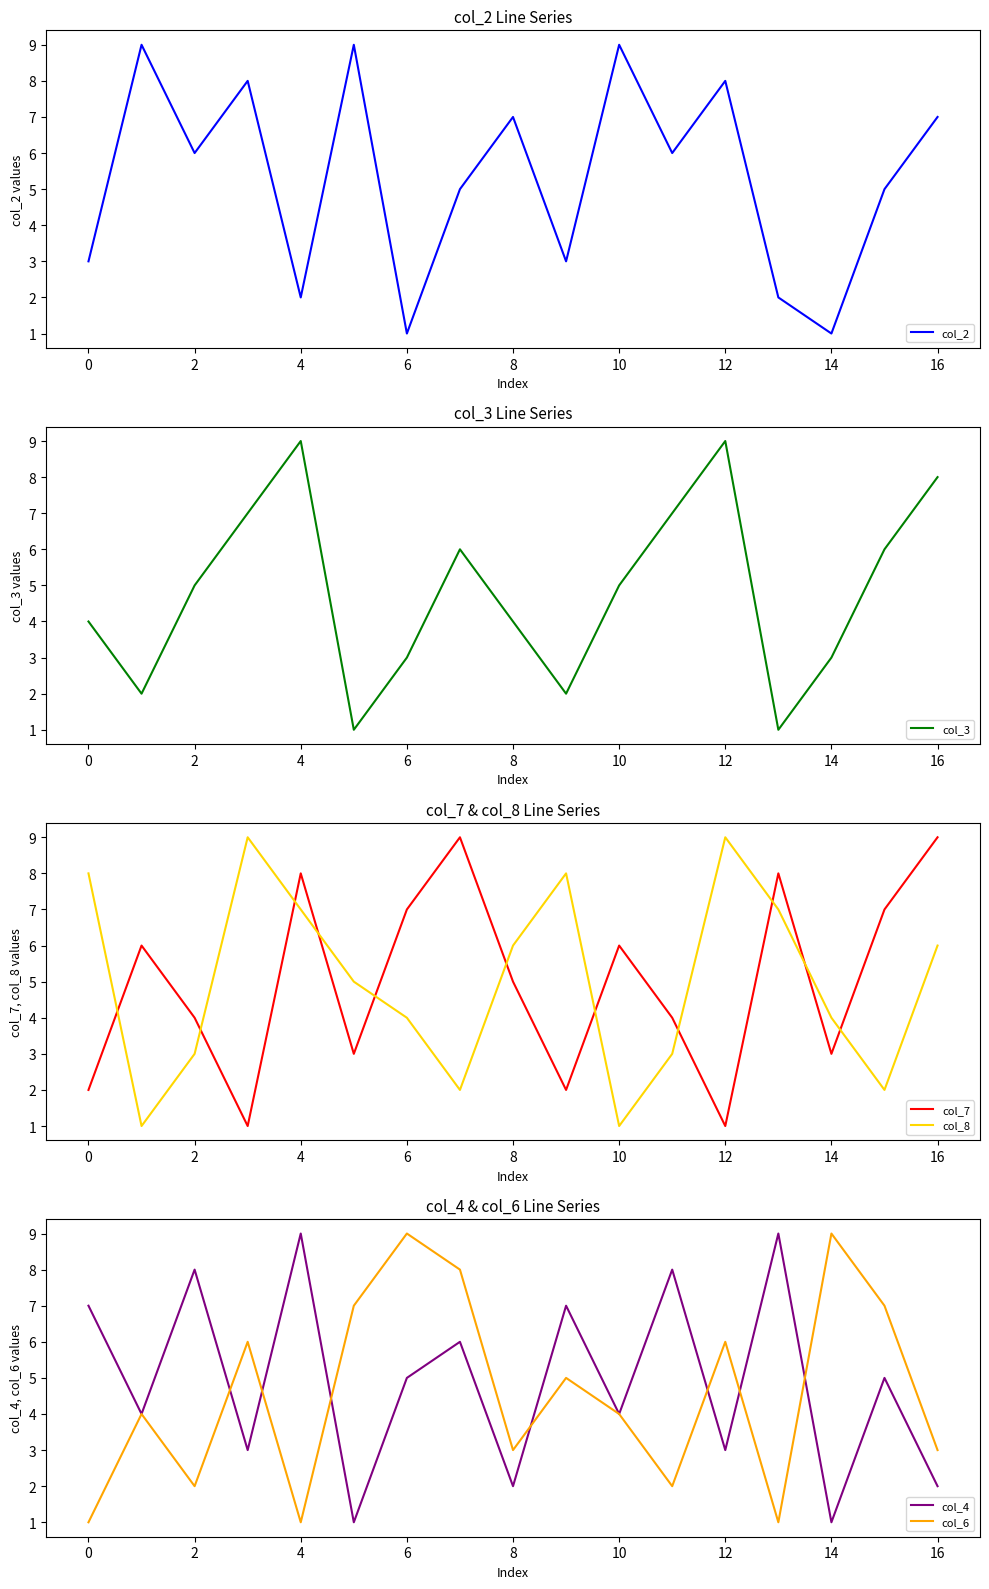

Is it true that col_8 equals 4 at 6?

True